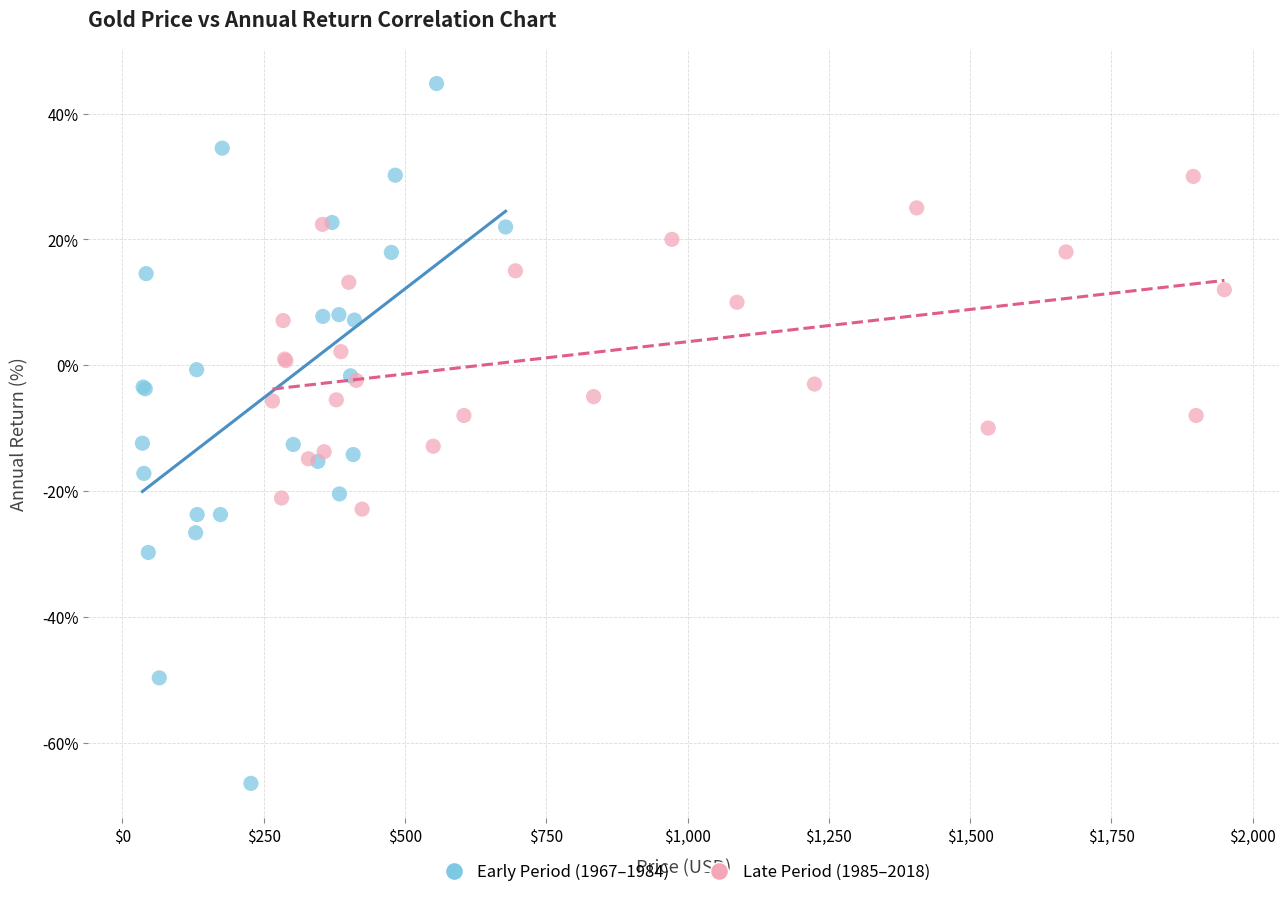

Which series contains the lowest Y value?

Early Period (1967–1984)